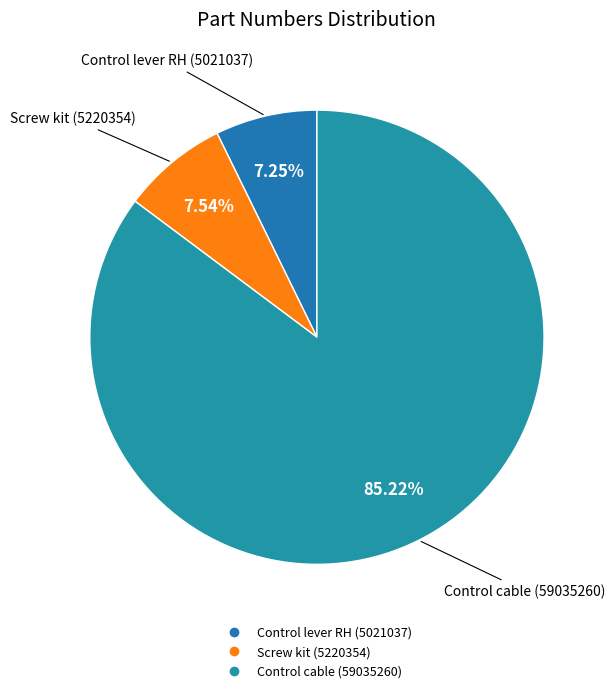

To the nearest percent, what is the combined percentage of Screw kit (5220354) and Control cable (59035260)?

93%